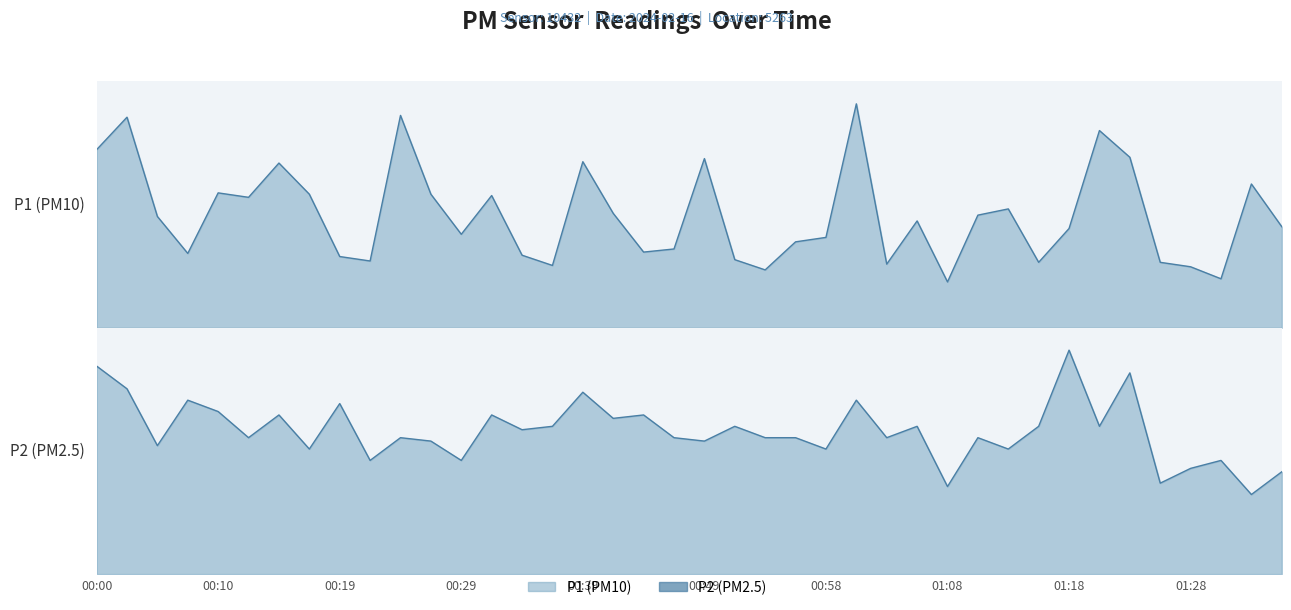

Count the number of categories in the chart.

40